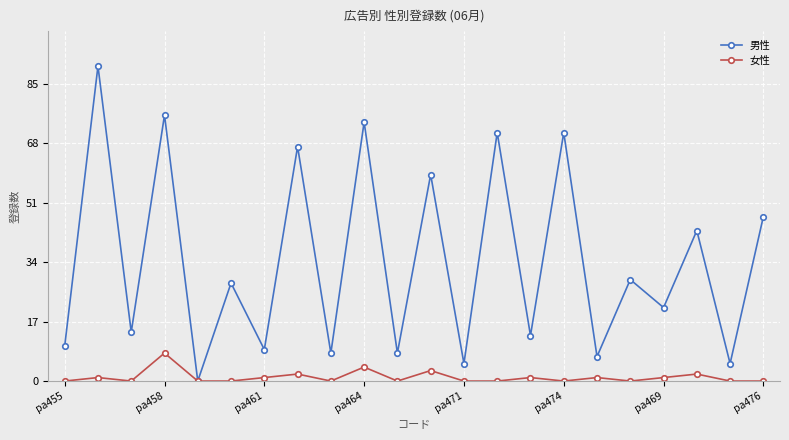

List the series in order of their peak value, highest first.

男性, 女性